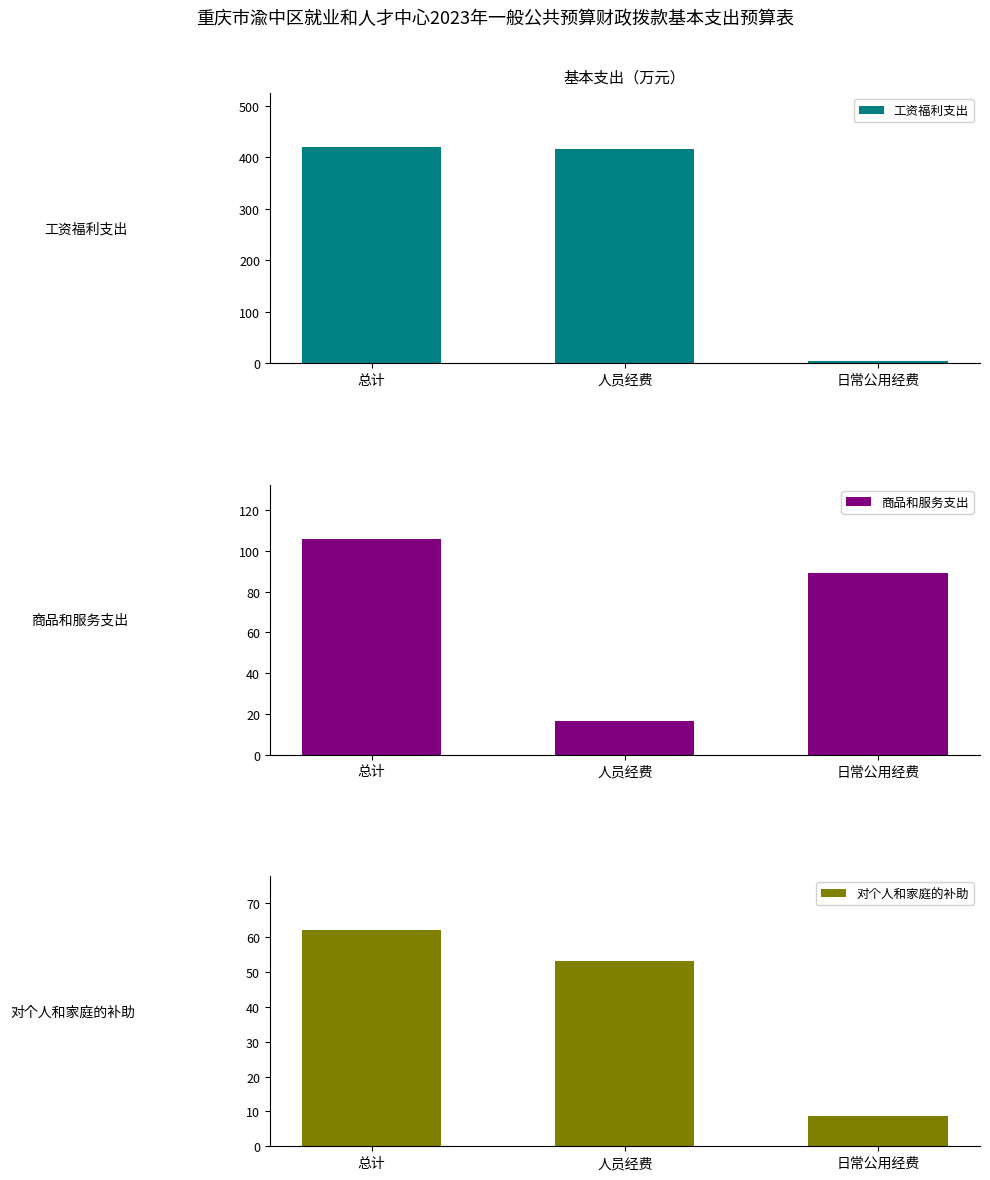

Which category has the lowest value across all series?

日常公用经费